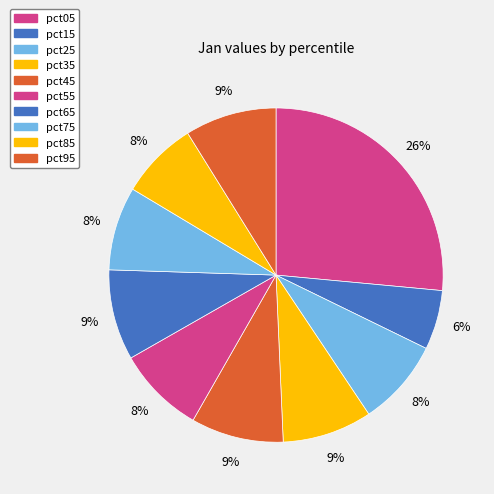

Is it true that pct35 is 9% of the pie?

True